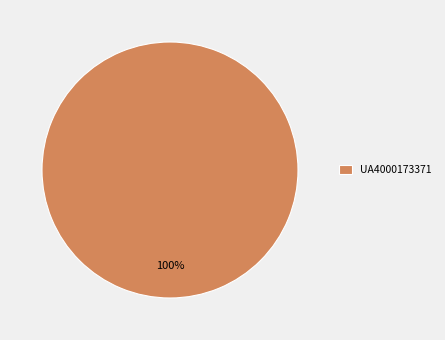

Which category accounts for the majority?

UA4000173371